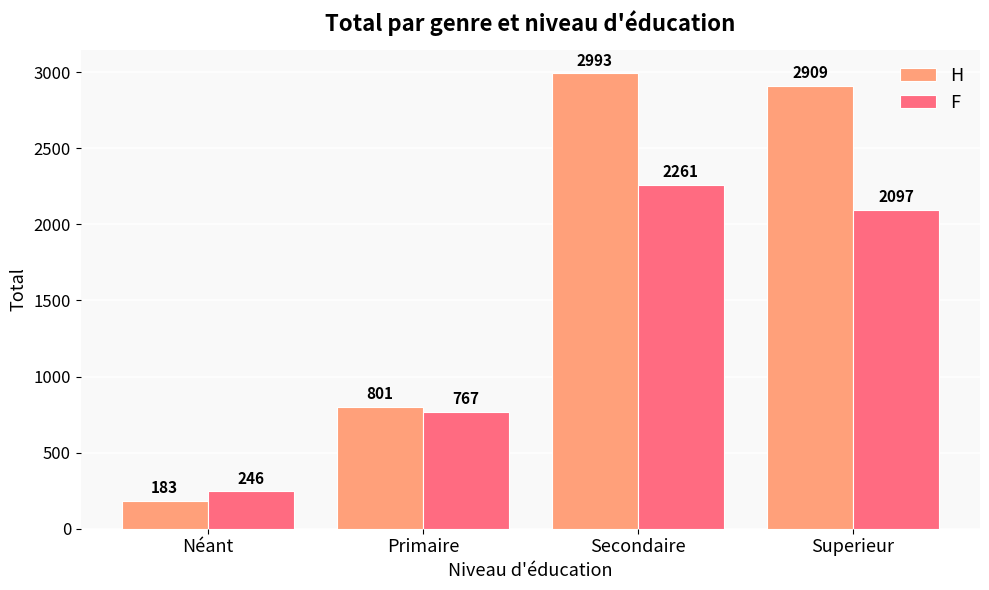

Is it true that H equals 803 at Secondaire?

False